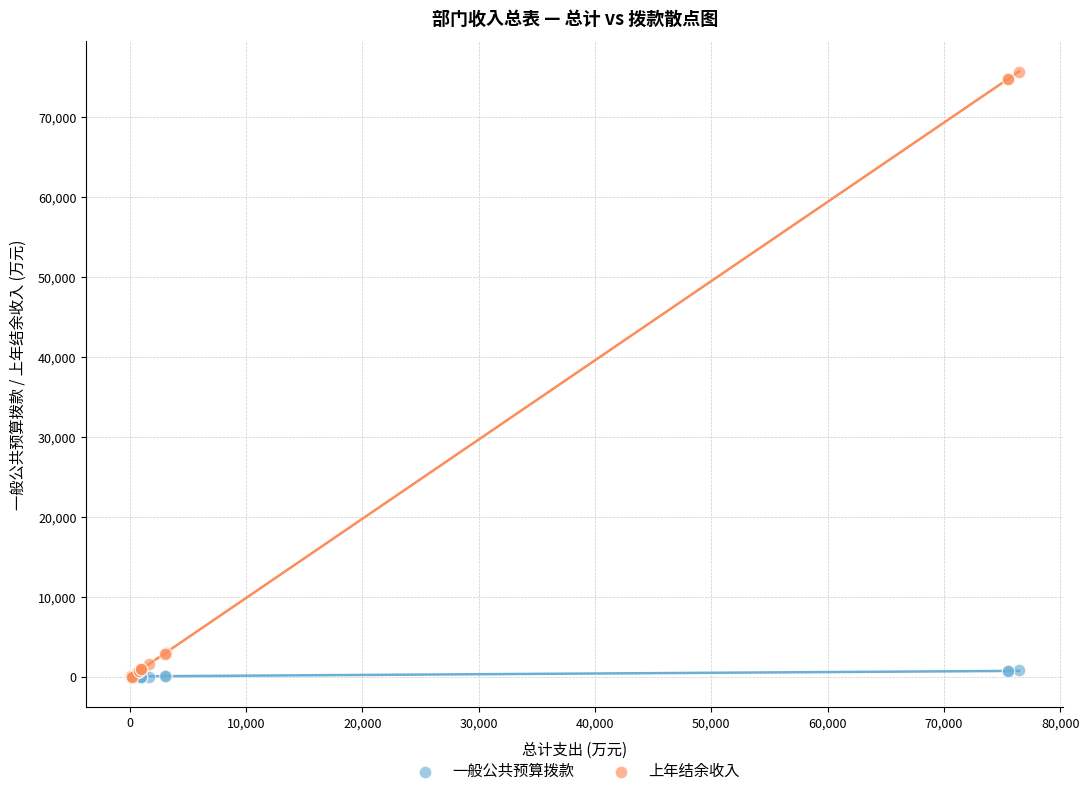

What are all the series names shown in the legend?

一般公共预算拨款, 上年结余收入